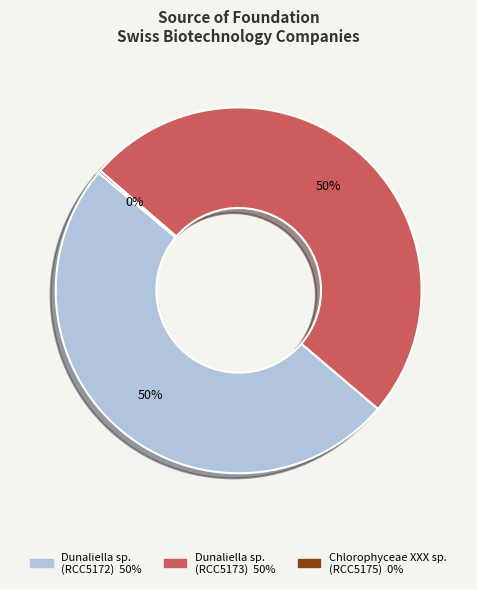

To the nearest percent, what is the difference between the largest and smallest slice percentages?

50%